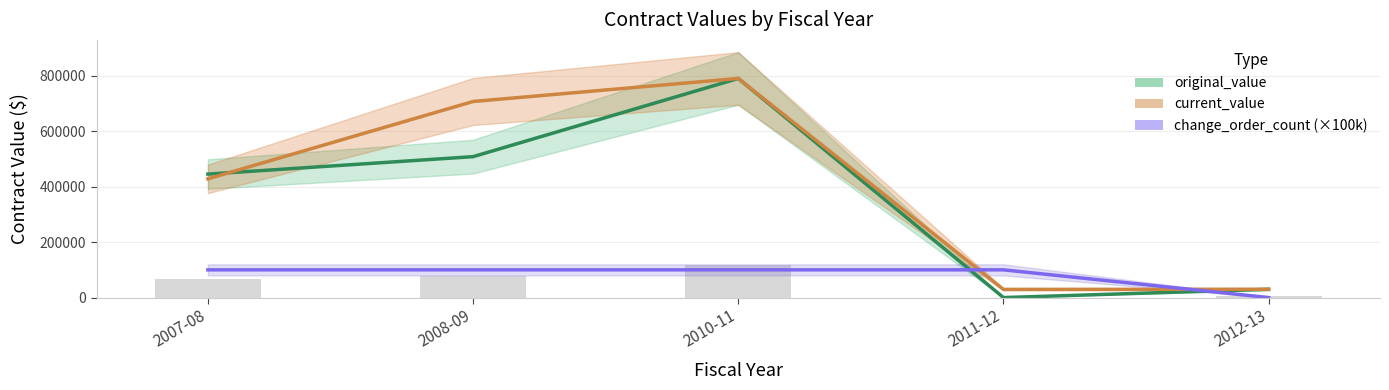

What is the maximum value for change_order_count (×100k)?

100000.0